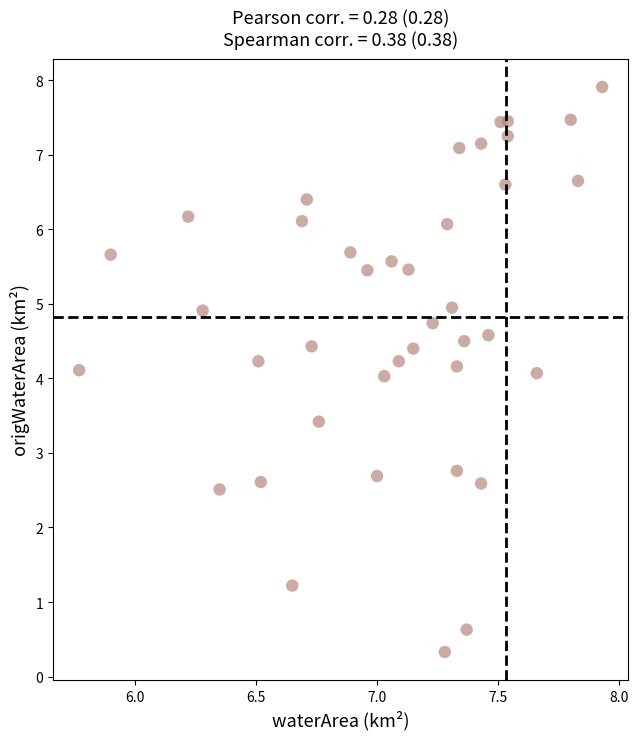

What is the range of Y values (max minus min)?

7.6